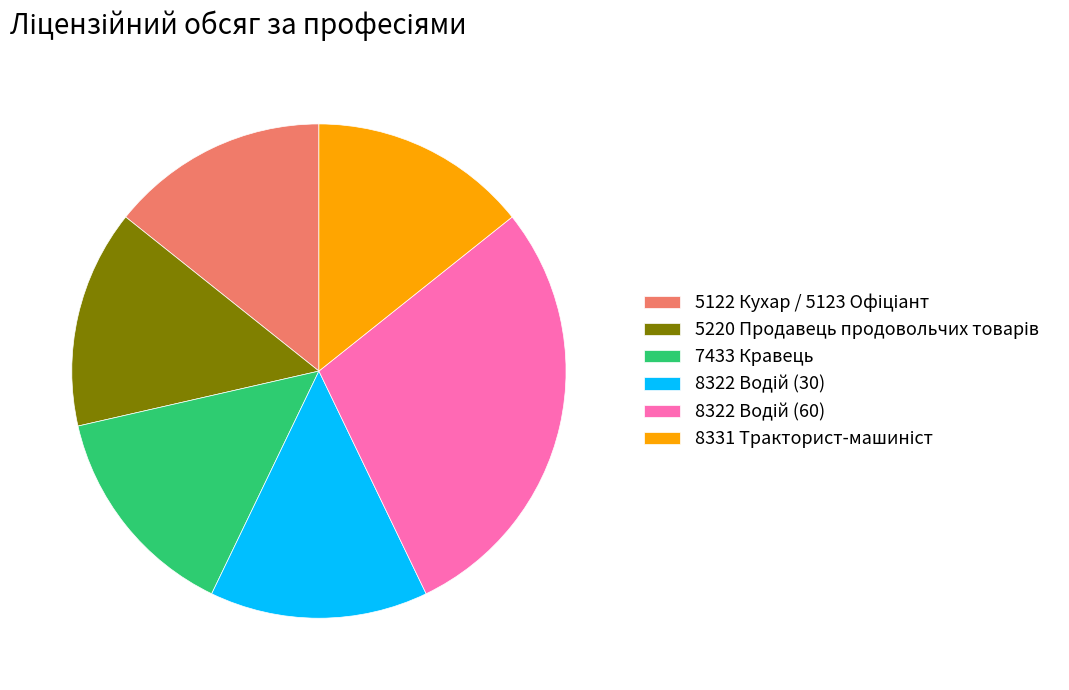

Is there any slice that represents more than half of the pie?

No